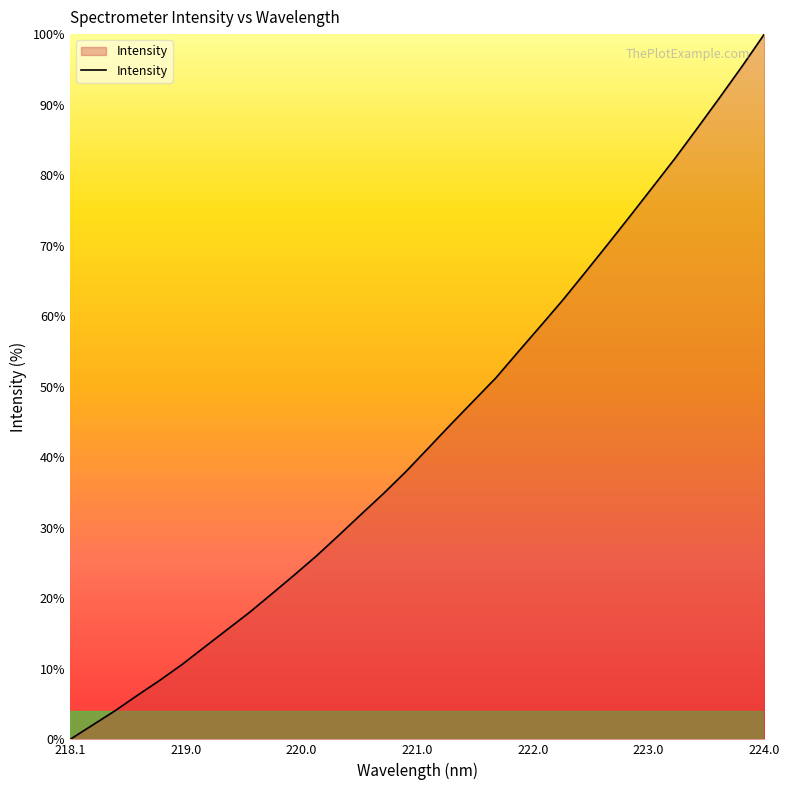

Does the chart have visible grid lines?

No